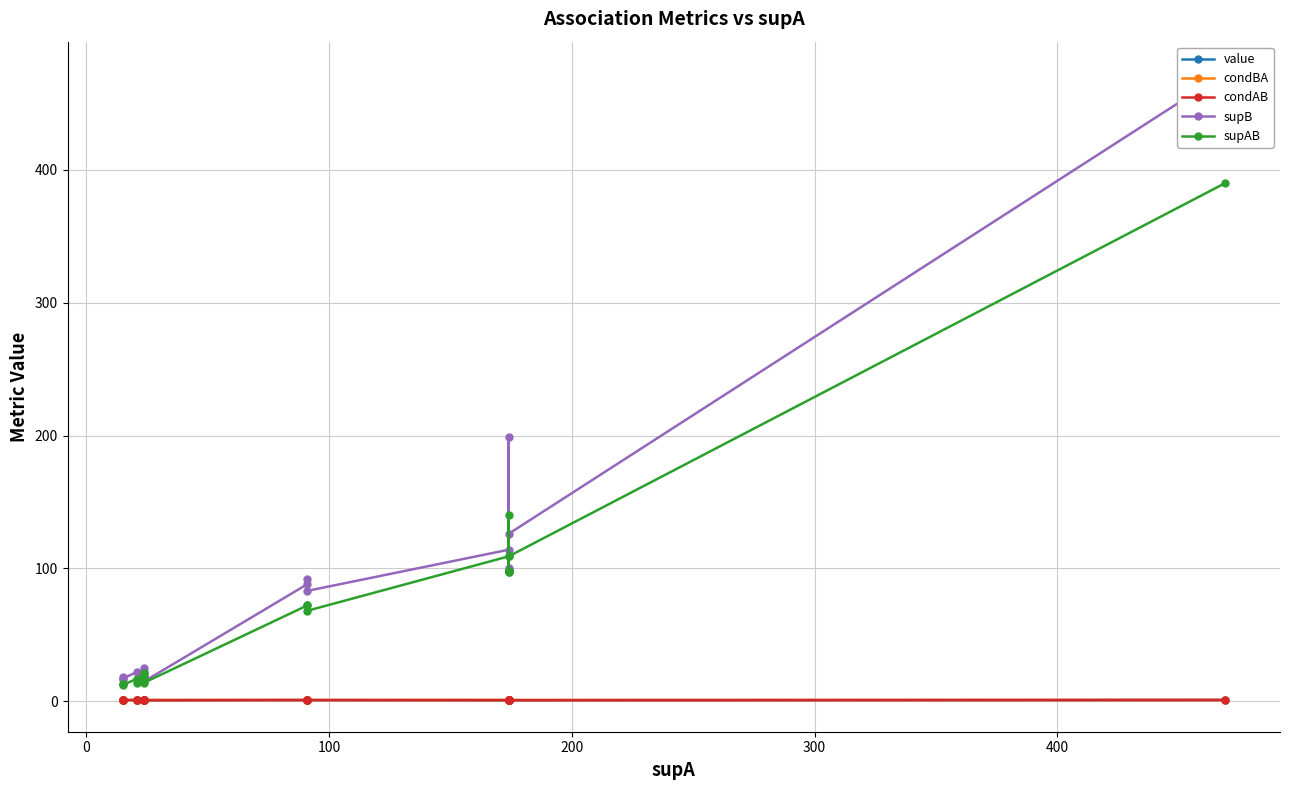

Count the number of data series in this chart.

5